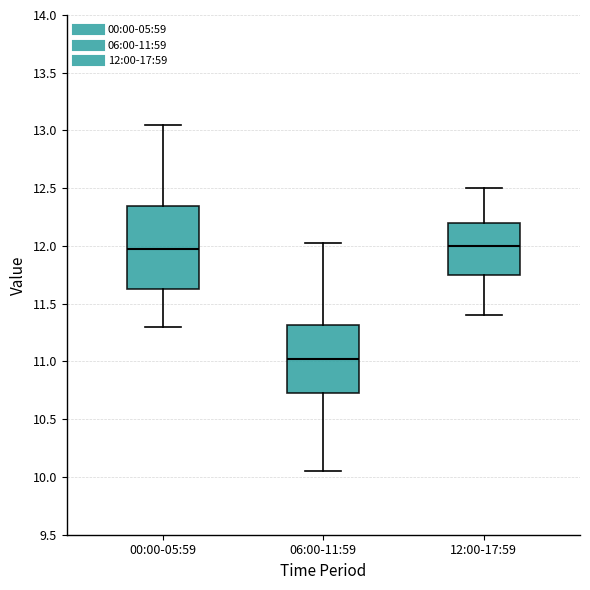

Reading left to right, read every box against the y-axis: the position of its median line, the range the box covers, and the ends of its whiskers. The values are not printed on the chart, so give them approximately, as read against the axis.

00:00-05:59: median 11.95, box 11.65 to 12.35, whiskers 11.30 to 13.05
06:00-11:59: median 11.00, box 10.75 to 11.30, whiskers 10.05 to 12.05
12:00-17:59: median 12.00, box 11.75 to 12.20, whiskers 11.40 to 12.50